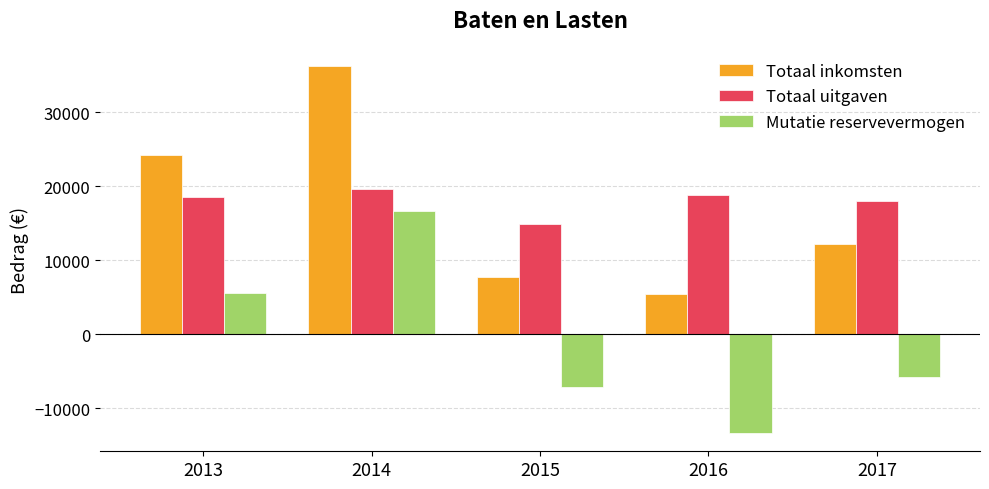

What is the sum of all Totaal uitgaven values?

89810